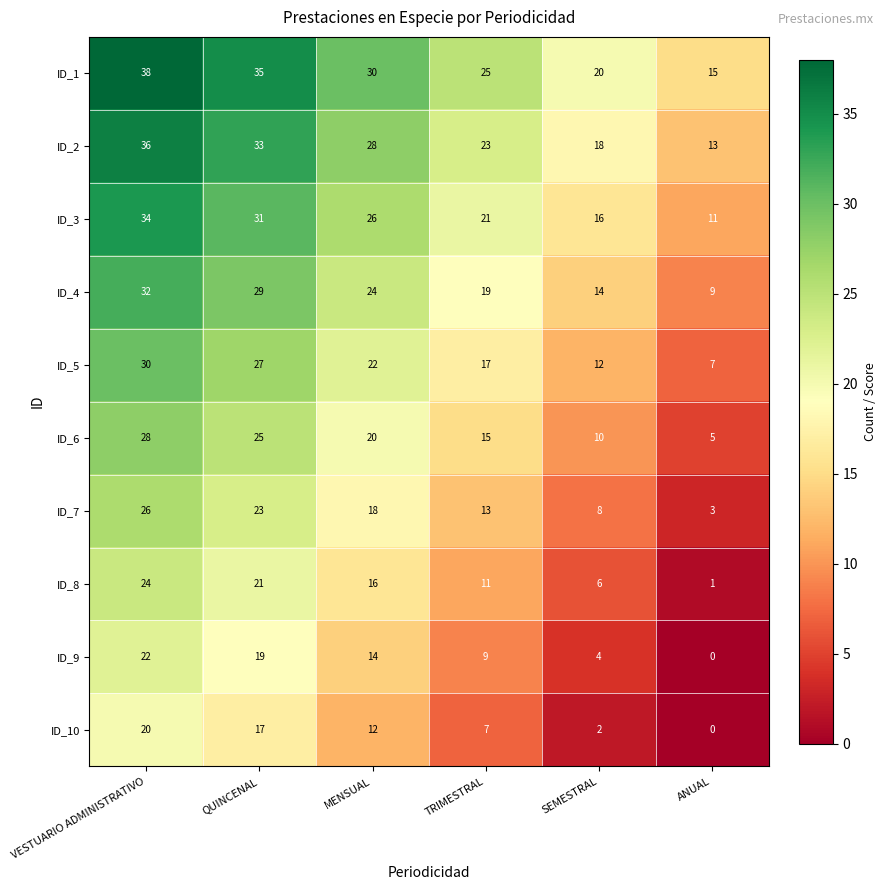

Count the number of data series in this chart.

10